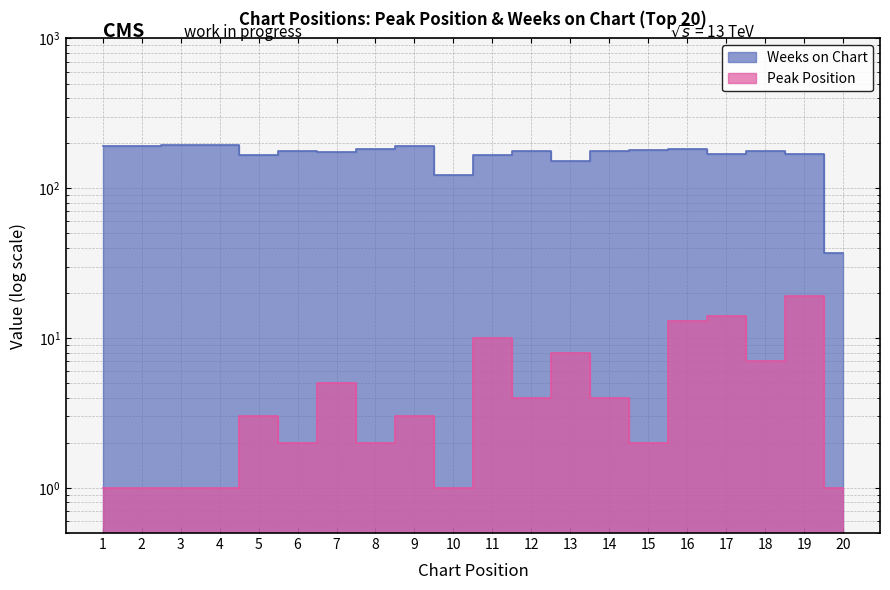

What is the total value across all series at 16?

195